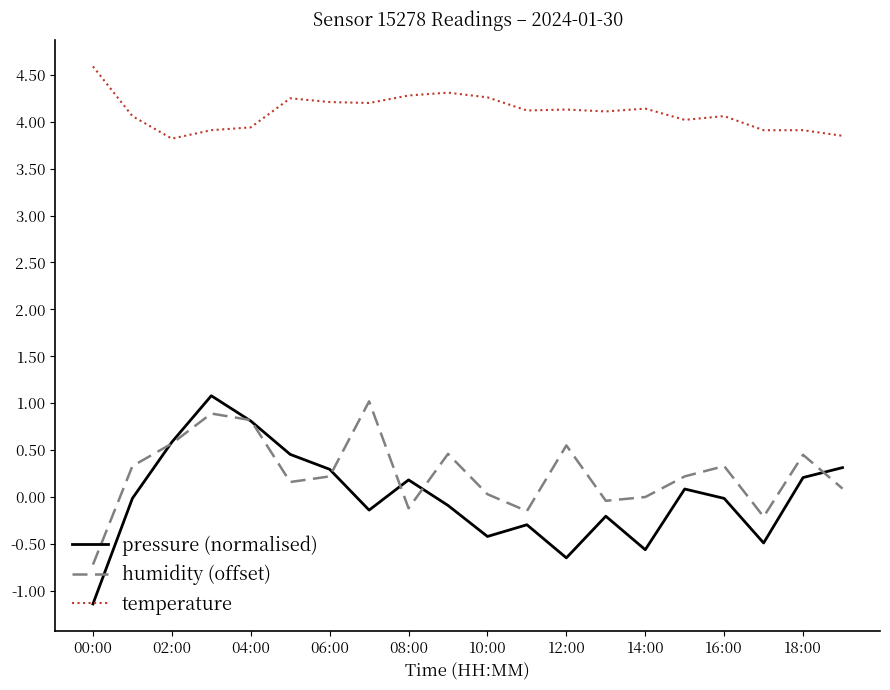

Which series has the largest total across all categories?

temperature